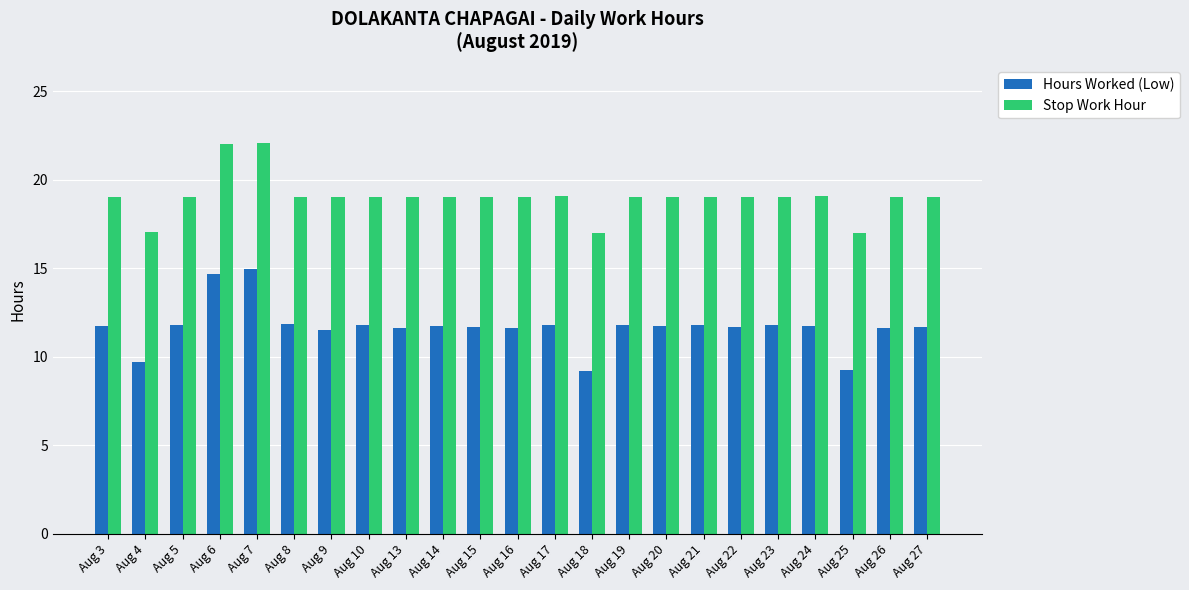

What is the sum of all Hours Worked (Low) values?

268.6